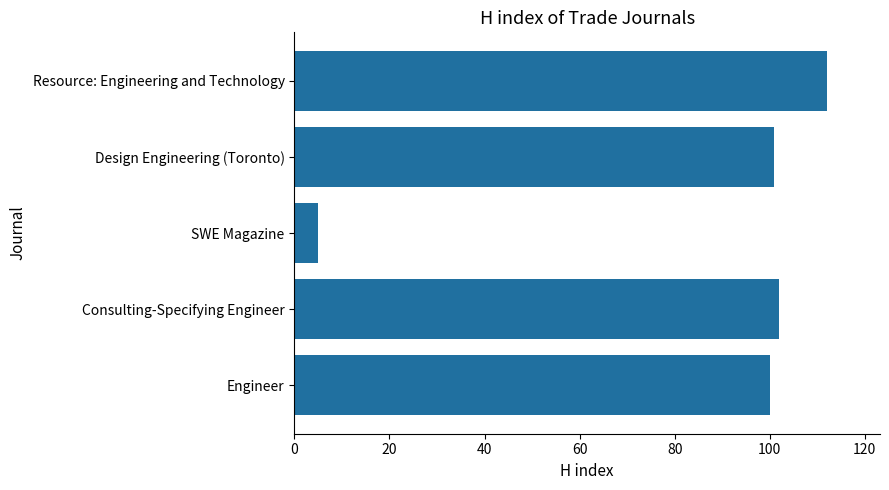

Is it true that the value at Resource: Engineering and Technology is 158?

False